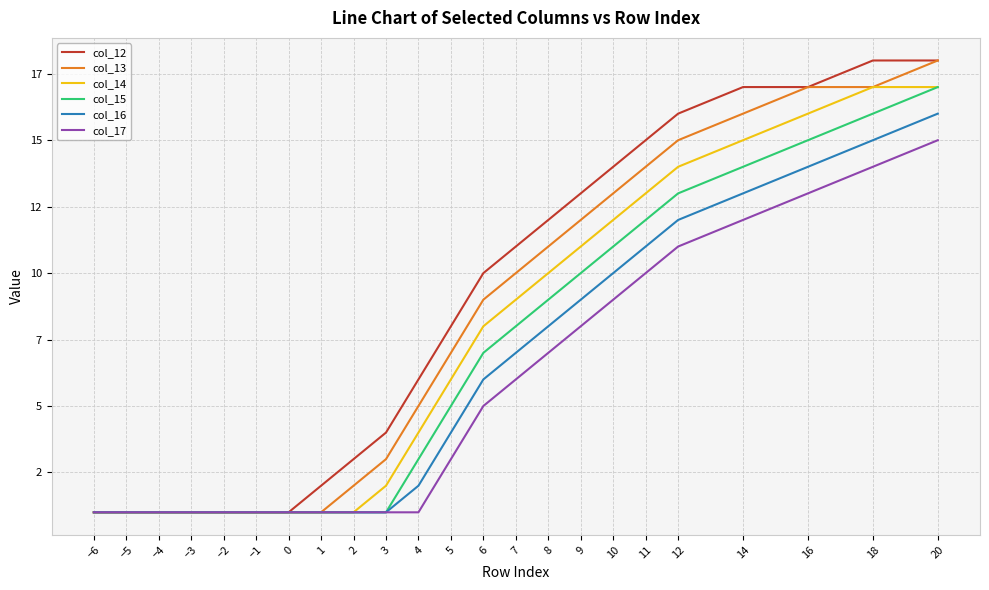

What is the sum of all col_13 values?

177